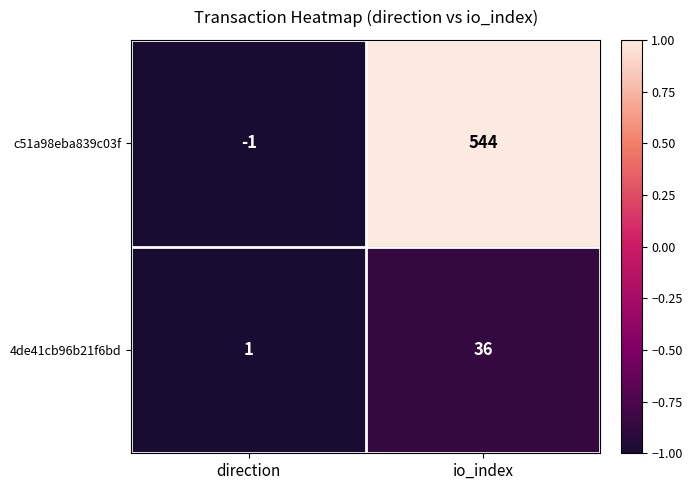

How many distinct data groups are displayed?

2